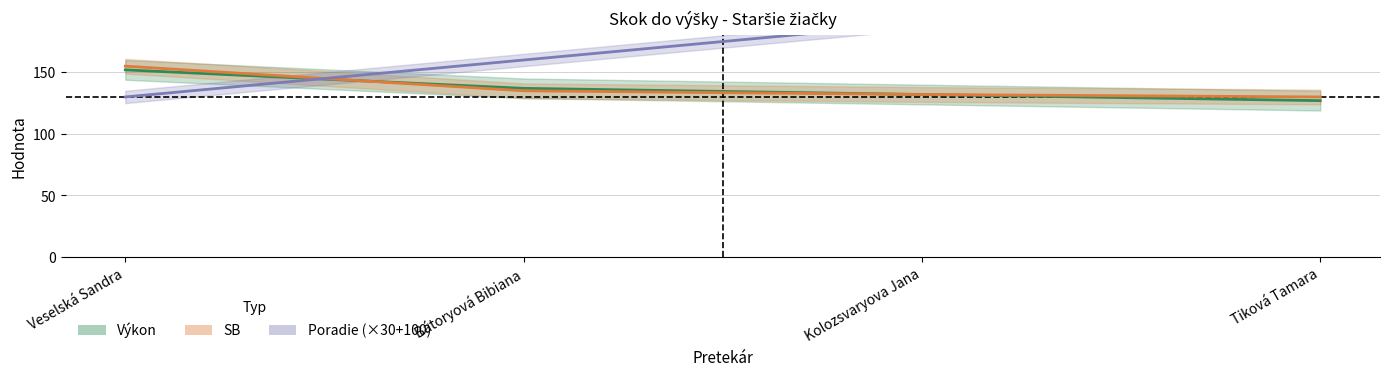

How many distinct data groups are displayed?

3